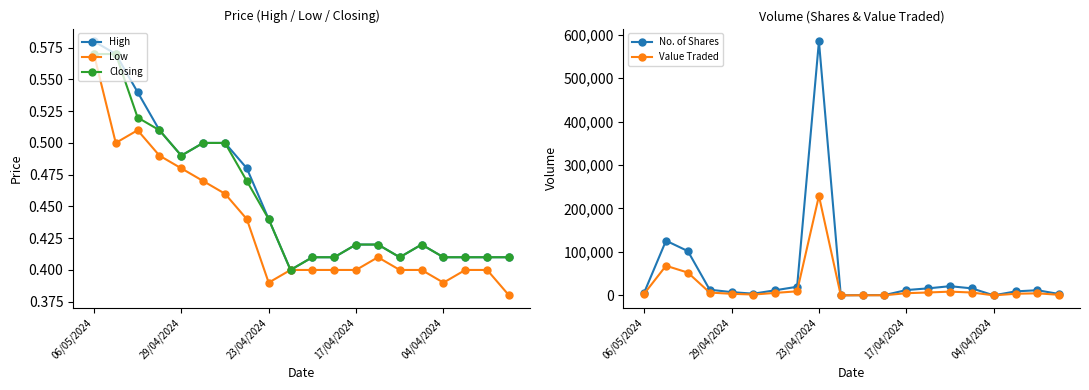

What position from the right is 06/05/2024?

20